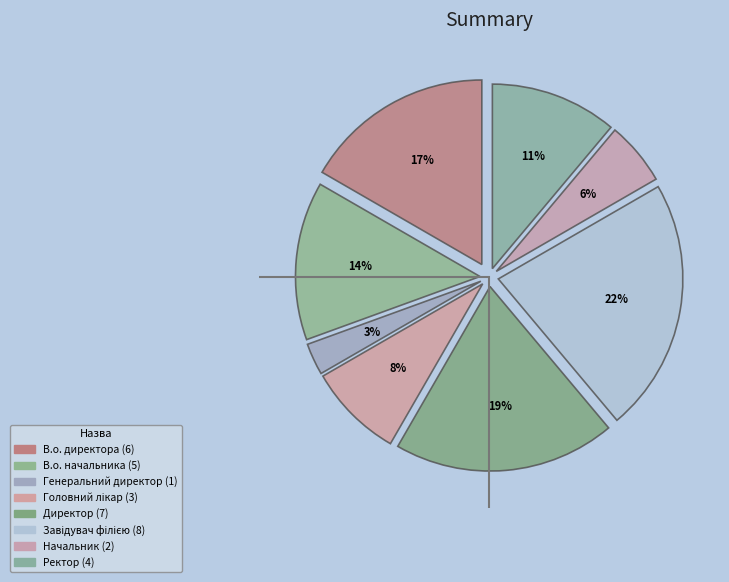

To the nearest percent, what percentage of the pie is В.о. начальника?

14%